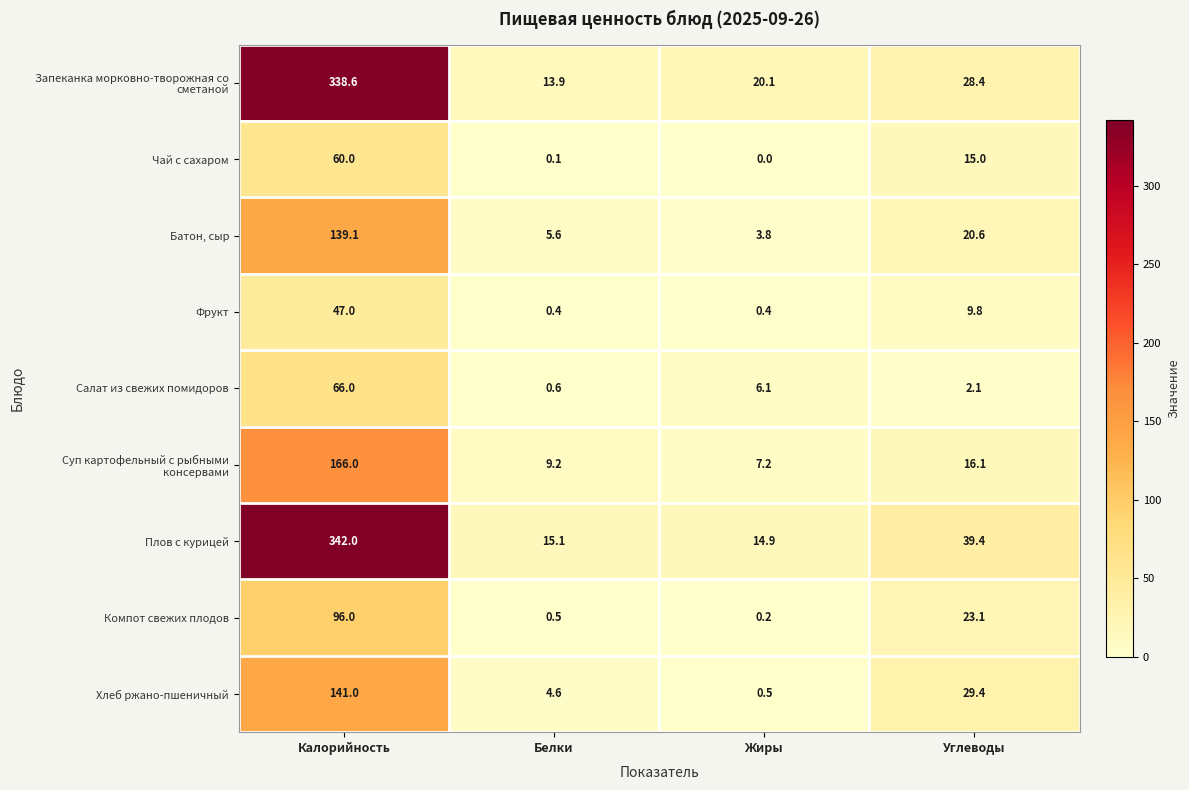

Is it true that Хлеб ржано-пшеничный equals 141.0 at Калорийность?

True